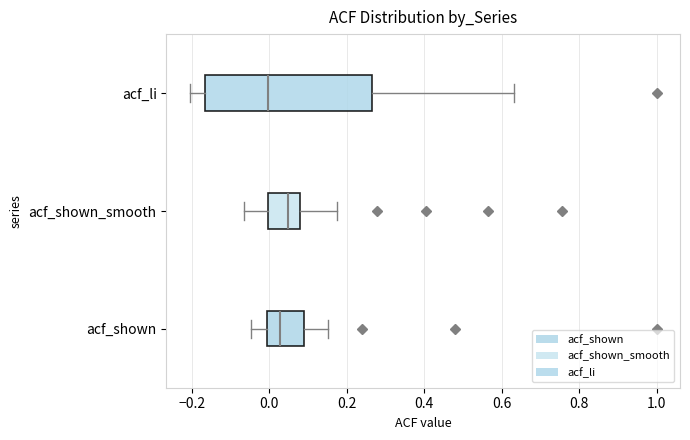

Comparing the boxes themselves (not the whiskers), which one is the widest?

acf_li